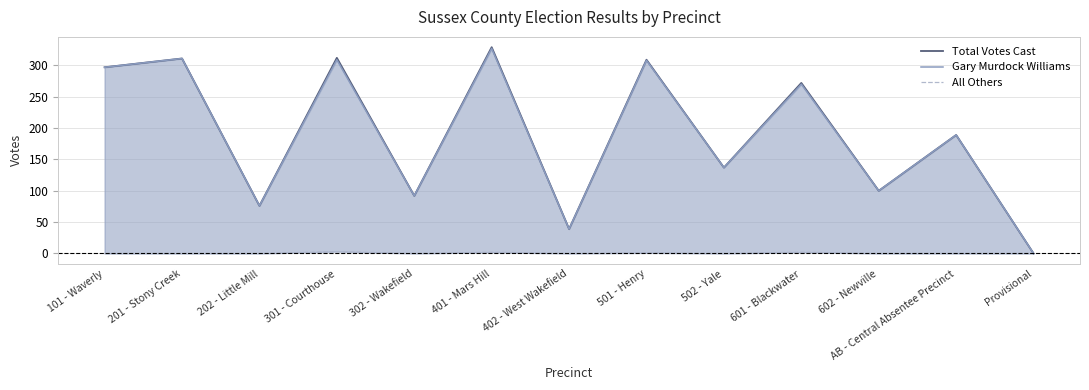

At which category is the sum across all series the highest?

401 - Mars Hill